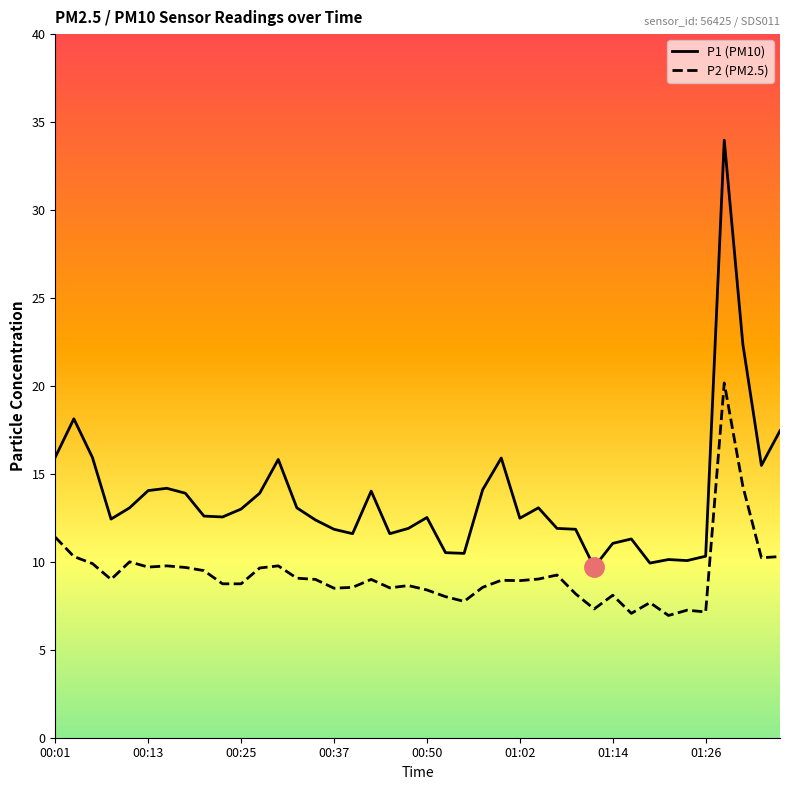

What is the average value of the P1 (PM10) series?

13.7